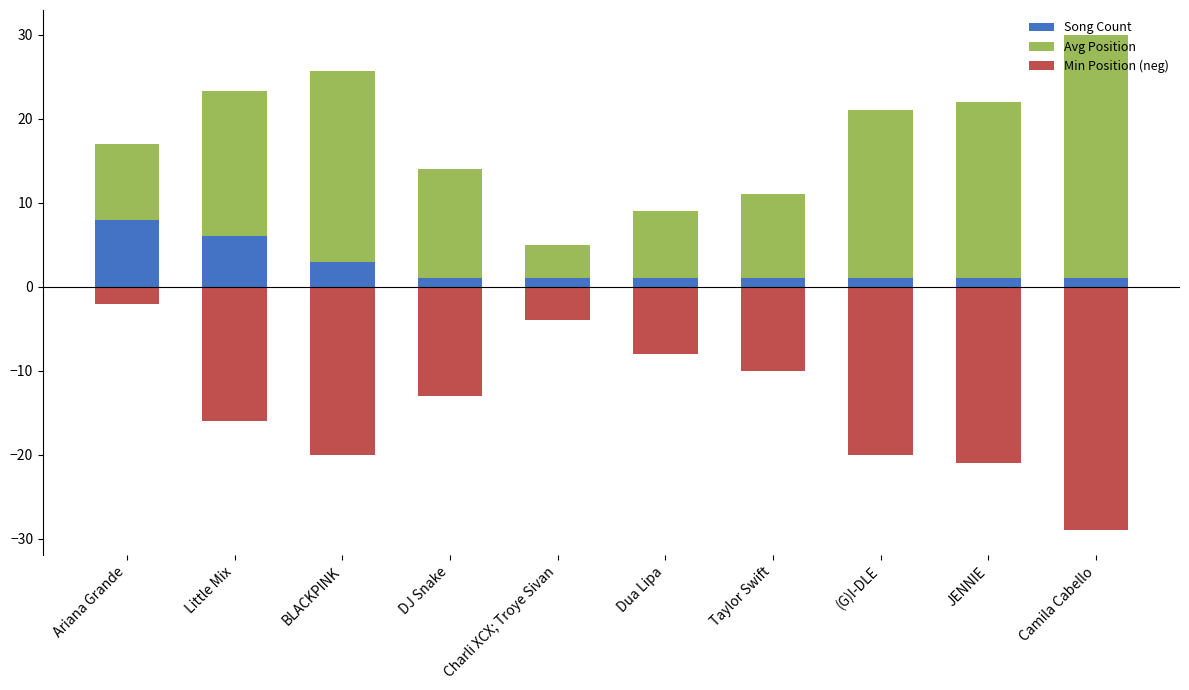

Reading left to right, transcribe all the data shown in this chart.

Song Count: 8.0	6.0	3.0	1.0	1.0	1.0	1.0	1.0	1.0	1.0
Avg Position: 9.0	17.3	22.7	13.0	4.0	8.0	10.0	20.0	21.0	29.0
Min Position (neg): -2.0	-16.0	-20.0	-13.0	-4.0	-8.0	-10.0	-20.0	-21.0	-29.0